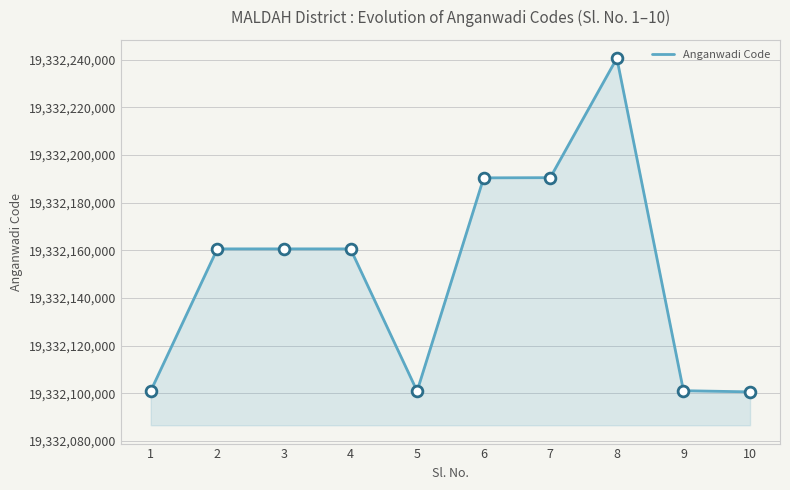

Approximately how many times larger is the value at 8 compared to 5?

1.0